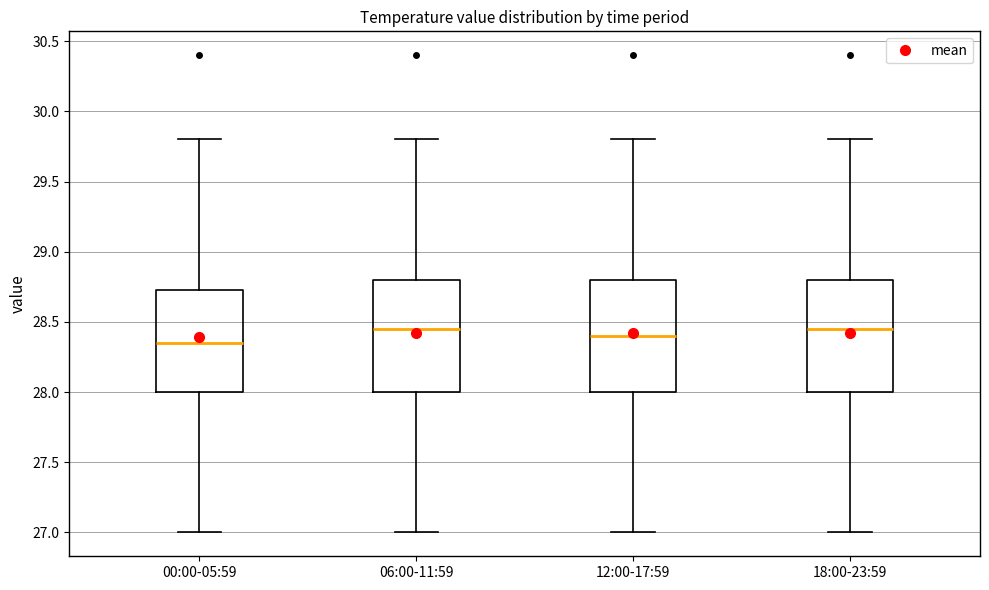

Reading left to right, read every box against the y-axis: the position of its median line, the range the box covers, and the ends of its whiskers. The values are not printed on the chart, so give them approximately, as read against the axis.

00:00-05:59: median 28.35, box 28.00 to 28.75, whiskers 27.00 to 29.80
06:00-11:59: median 28.45, box 28.00 to 28.80, whiskers 27.00 to 29.80
12:00-17:59: median 28.40, box 28.00 to 28.80, whiskers 27.00 to 29.80
18:00-23:59: median 28.45, box 28.00 to 28.80, whiskers 27.00 to 29.80